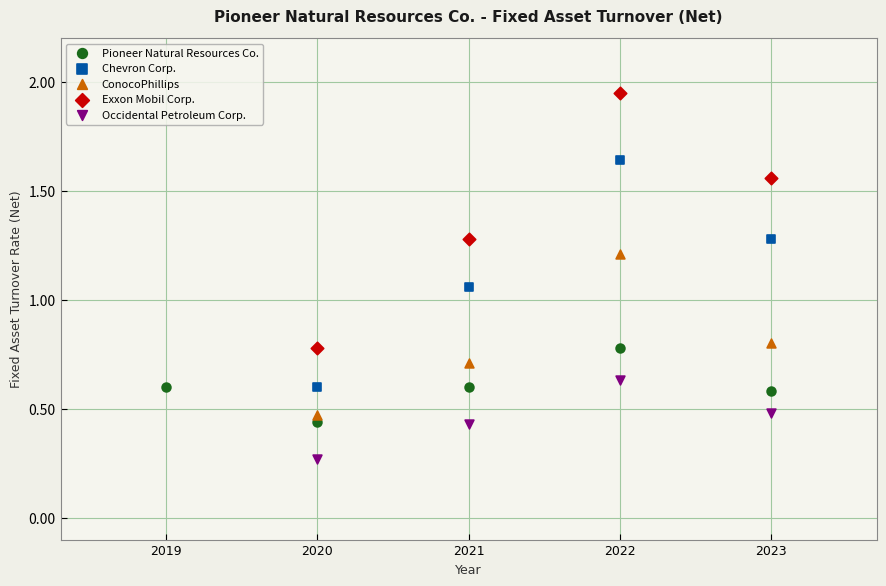

Which series has the largest Y range (max minus min)?

Exxon Mobil Corp.